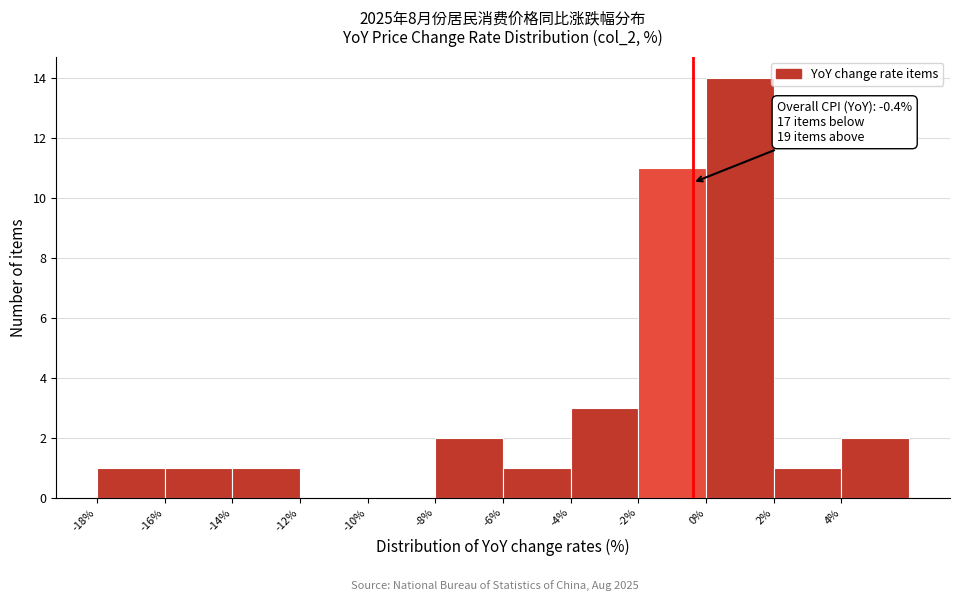

Over which range of the x-axis is the bar tallest?

0 to 2